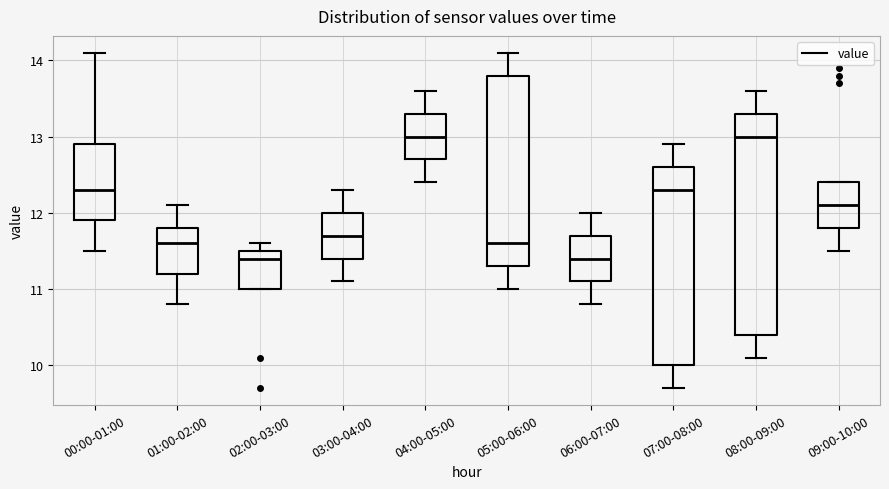

Where is the upper edge of the box for 09:00-10:00 on the y-axis? The values are not printed on the chart, so give them approximately, as read against the axis.

12.4